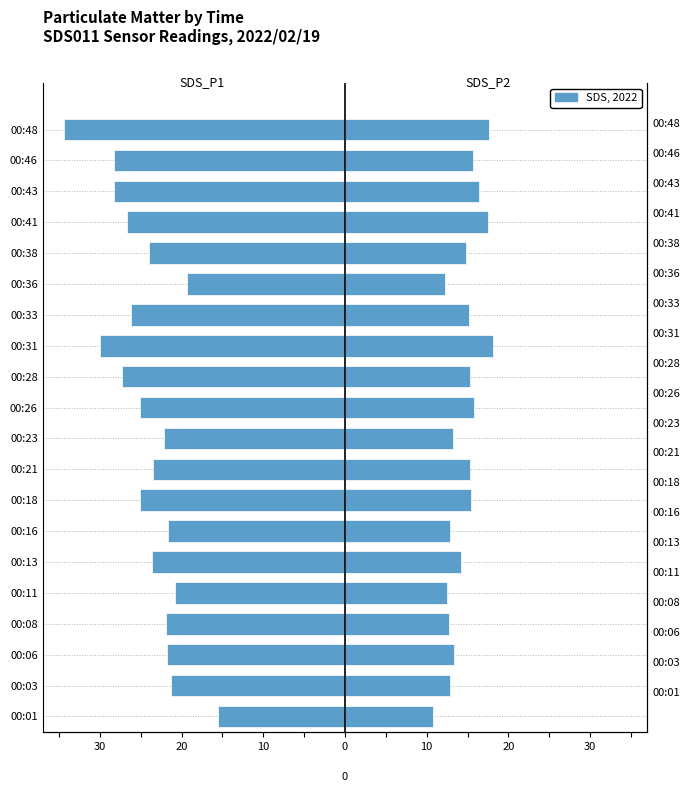

What is the lowest value of the SDS_P1 series?

-34.4